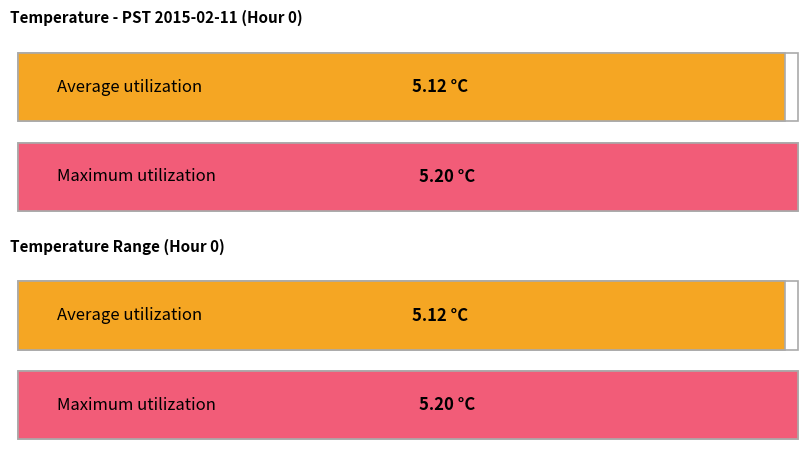

What is the spread (max minus min) of values at 17?

0.1